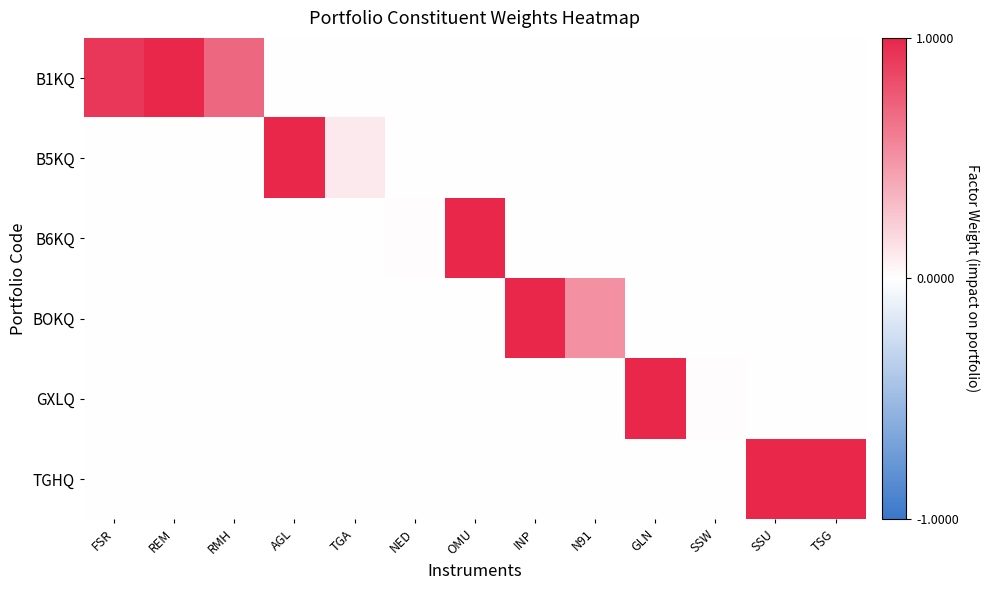

Reading left to right, extract all data points from this chart.

B1KQ: FSR=0.9	REM=1.0	RMH=0.7	AGL=0.0	TGA=0.0	NED=0.0	OMU=0.0	INP=0.0	N91=0.0	GLN=0.0	SSW=0.0	SSU=0.0	TSG=0.0
B5KQ: FSR=0.0	REM=0.0	RMH=0.0	AGL=1.0	TGA=0.1	NED=0.0	OMU=0.0	INP=0.0	N91=0.0	GLN=0.0	SSW=0.0	SSU=0.0	TSG=0.0
B6KQ: FSR=0.0	REM=0.0	RMH=0.0	AGL=0.0	TGA=0.0	NED=0.0	OMU=1.0	INP=0.0	N91=0.0	GLN=0.0	SSW=0.0	SSU=0.0	TSG=0.0
BOKQ: FSR=0.0	REM=0.0	RMH=0.0	AGL=0.0	TGA=0.0	NED=0.0	OMU=0.0	INP=1.0	N91=0.5	GLN=0.0	SSW=0.0	SSU=0.0	TSG=0.0
GXLQ: FSR=0.0	REM=0.0	RMH=0.0	AGL=0.0	TGA=0.0	NED=0.0	OMU=0.0	INP=0.0	N91=0.0	GLN=1.0	SSW=0.0	SSU=0.0	TSG=0.0
TGHQ: FSR=0.0	REM=0.0	RMH=0.0	AGL=0.0	TGA=0.0	NED=0.0	OMU=0.0	INP=0.0	N91=0.0	GLN=0.0	SSW=0.0	SSU=1.0	TSG=1.0